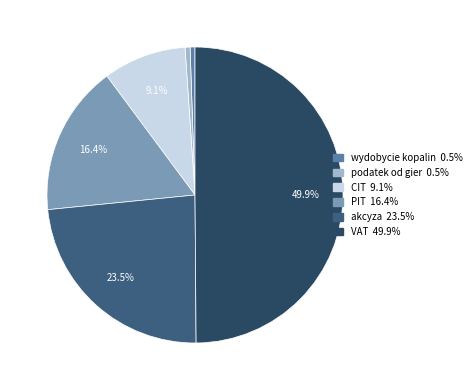

How many segments does this pie chart have?

6